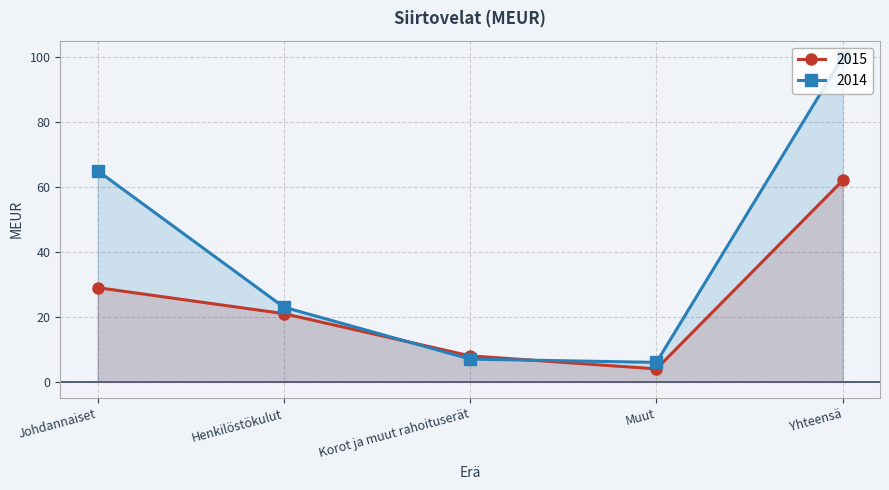

At which label does 2015 first exceed 21?

Johdannaiset